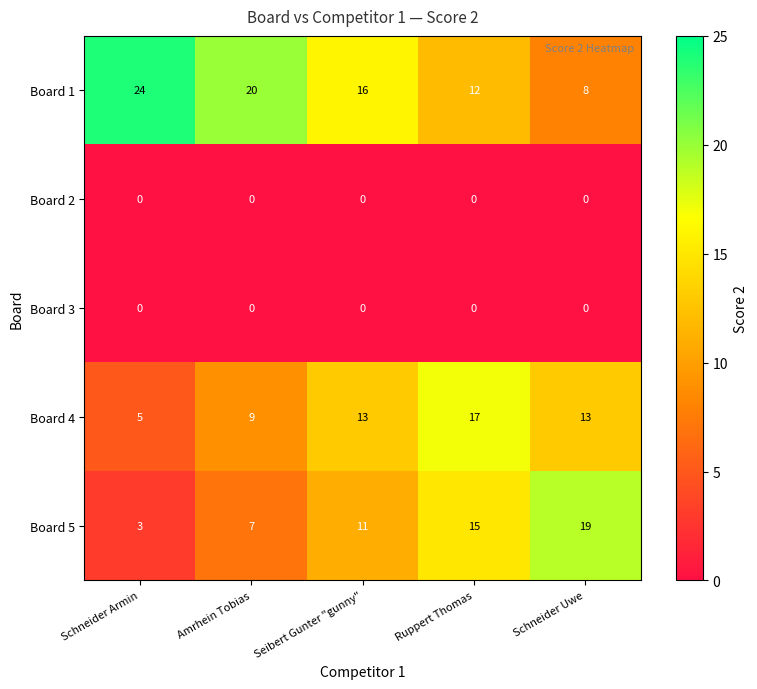

At which category is the sum across all series the highest?

Ruppert Thomas